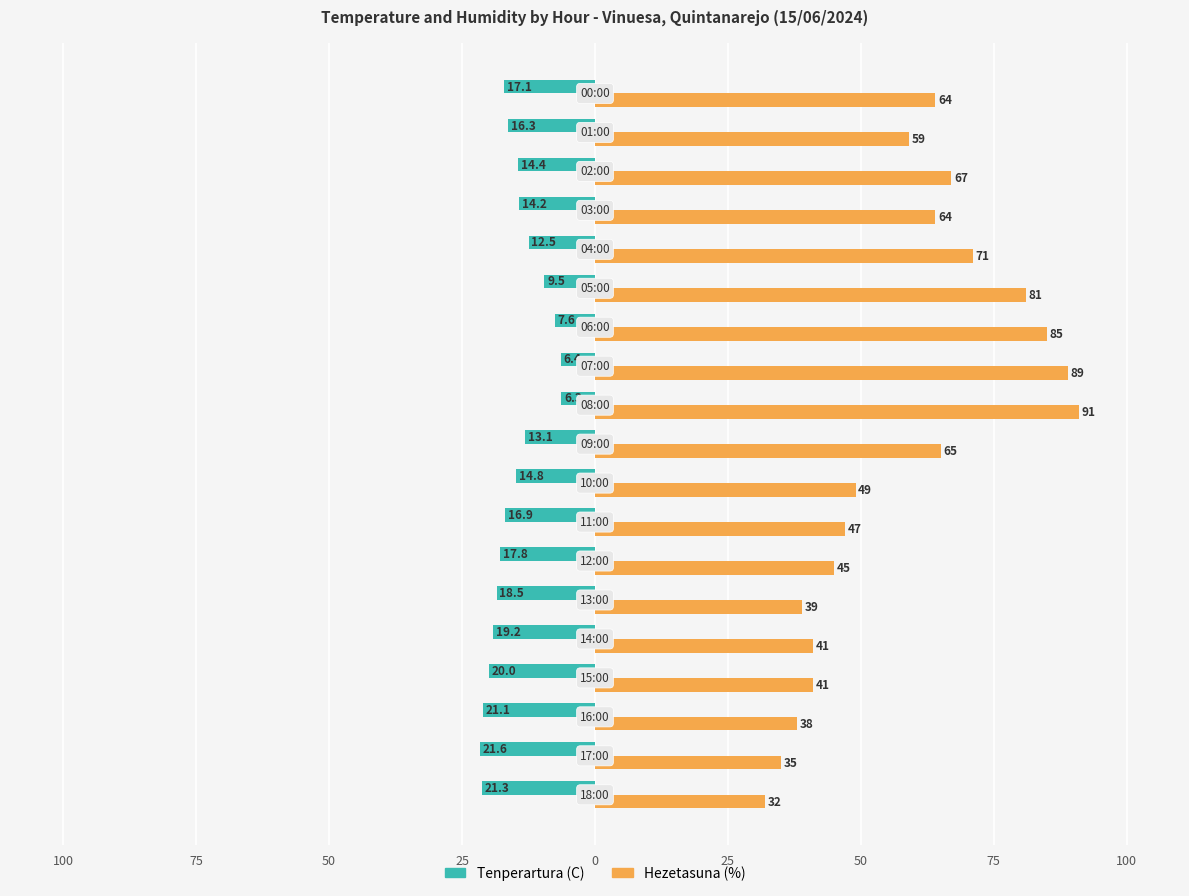

What are all the series names shown in the legend?

Tenperartura (C), Hezetasuna (%)